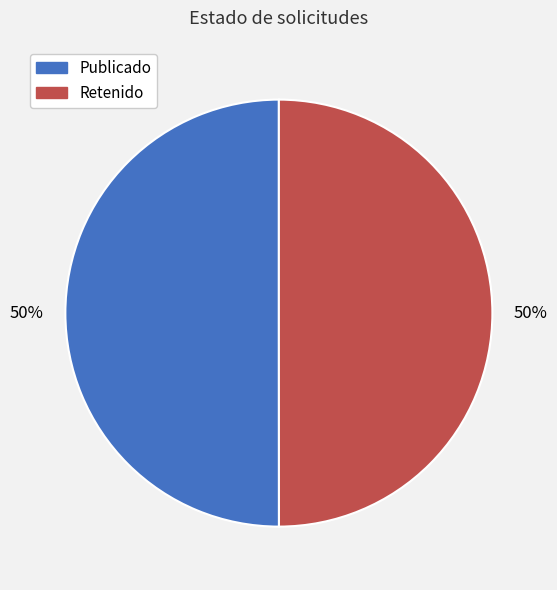

To the nearest percent, what is the average slice percentage?

50%